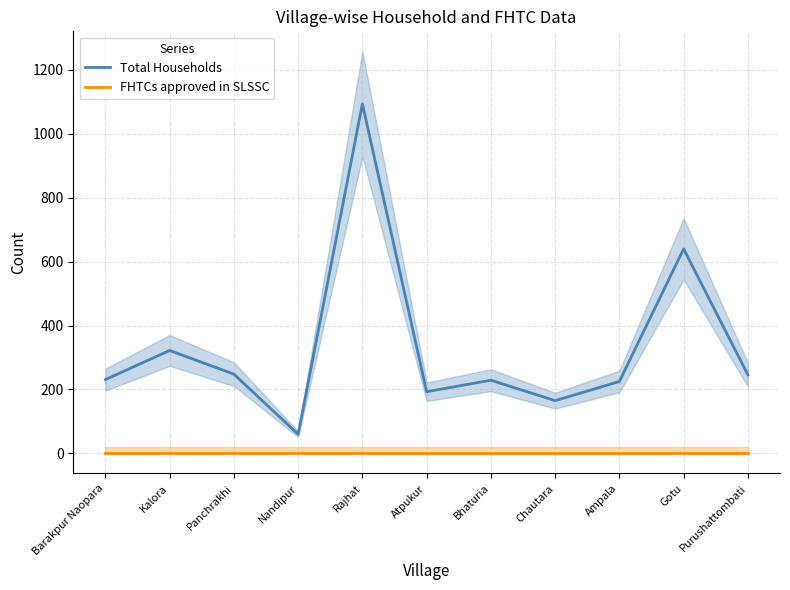

True or false: FHTCs approved in SLSSC and Total Households cross at least once.

False